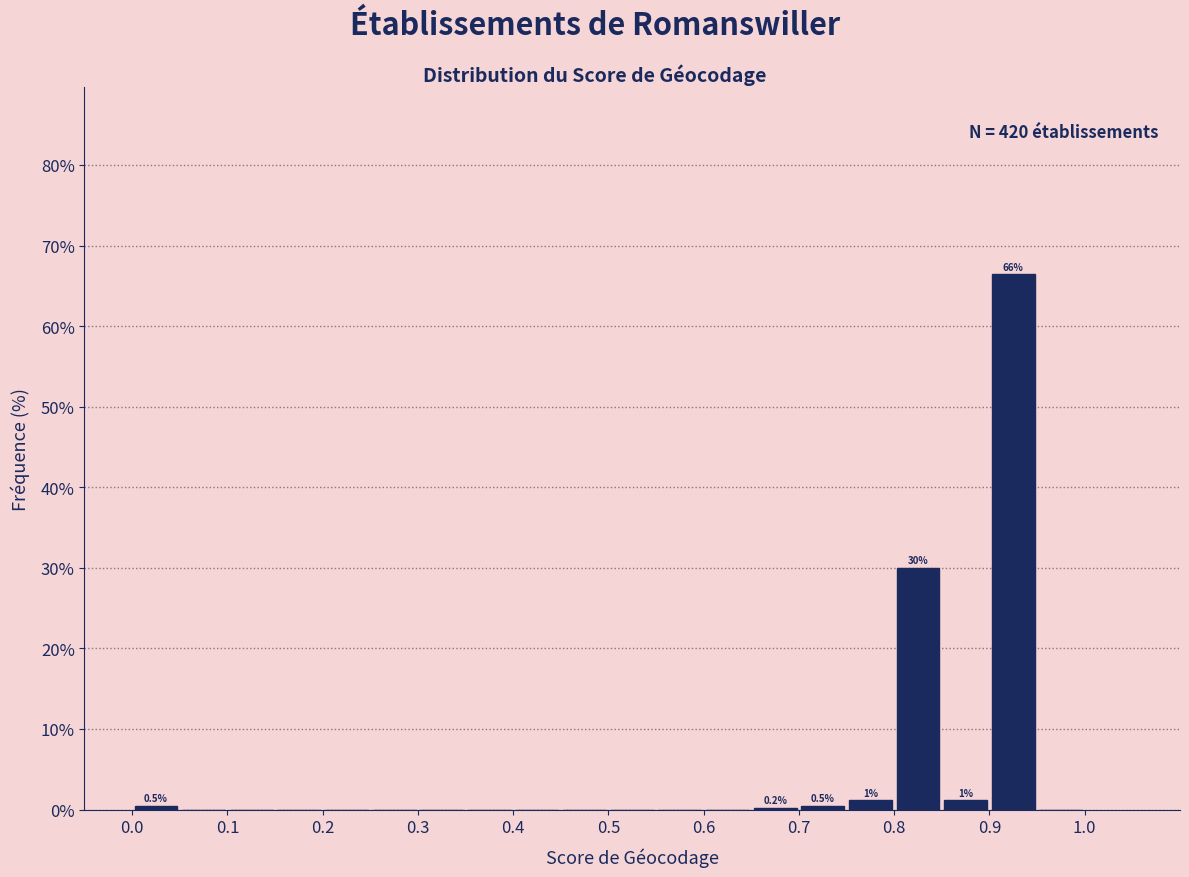

Over which range of the x-axis is the bar tallest?

0.90 to 0.95